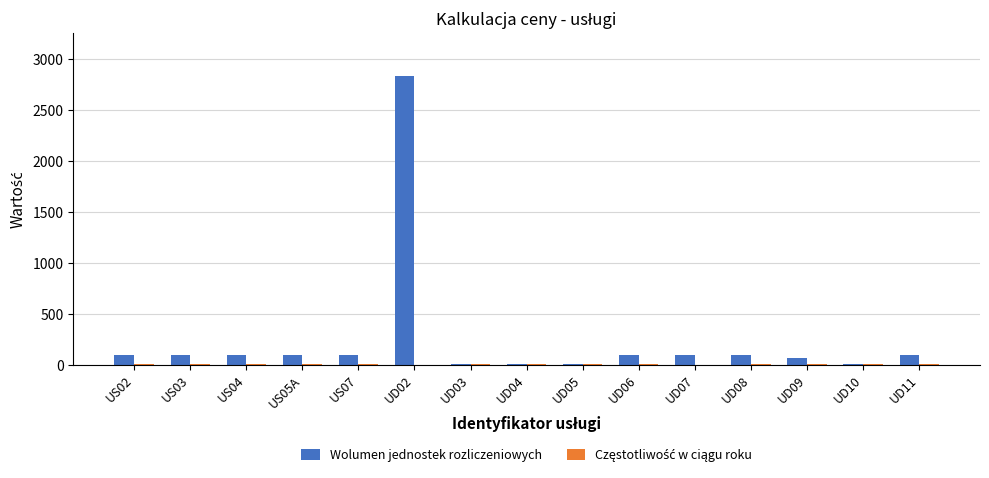

At which category is the sum across all series the highest?

UD02